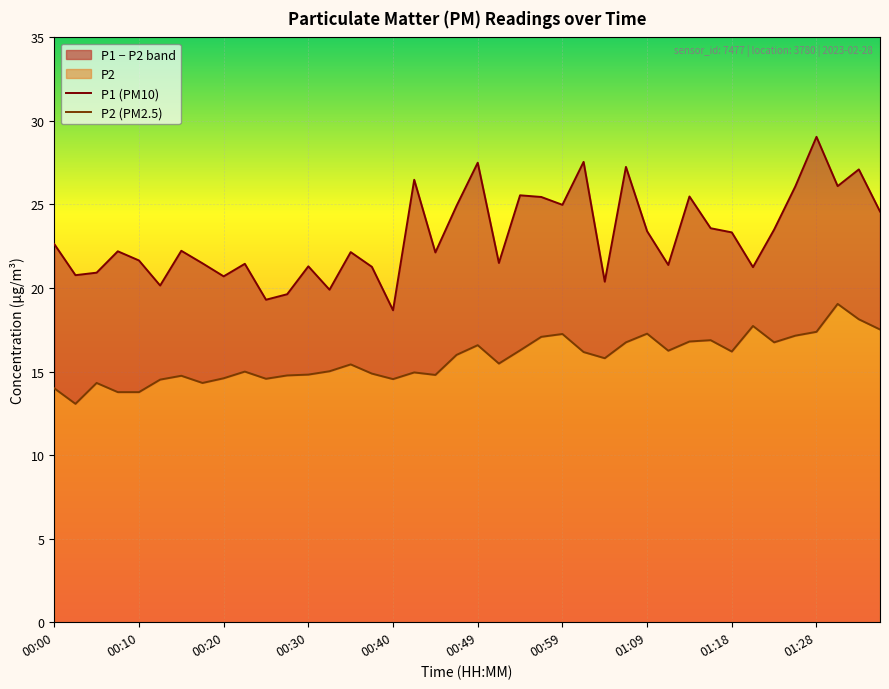

True or false: P2 (PM2.5) and P1 (PM10) intersect in this chart.

False